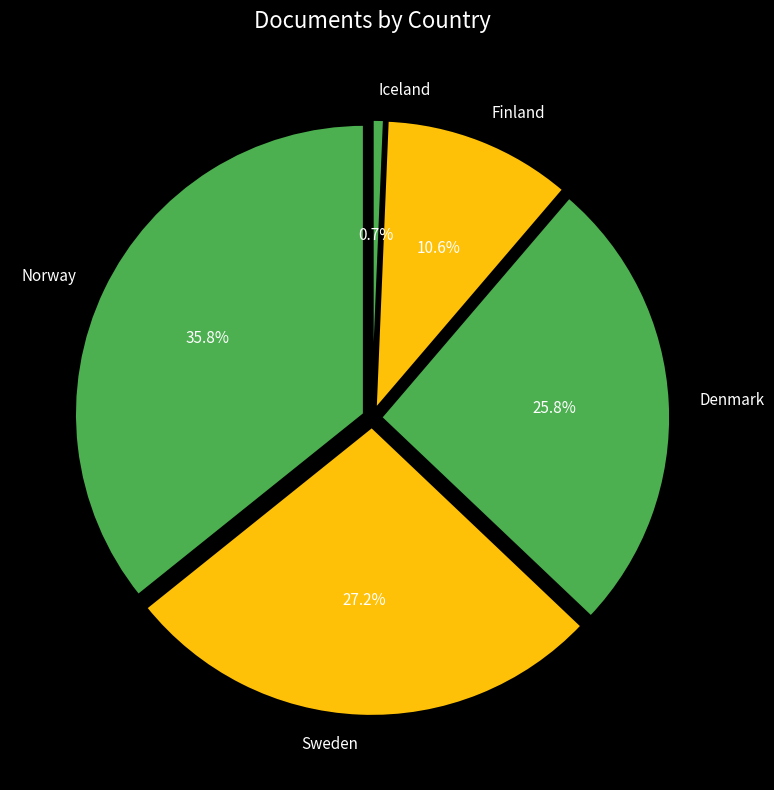

To the nearest percent, what portion does Sweden represent?

27%